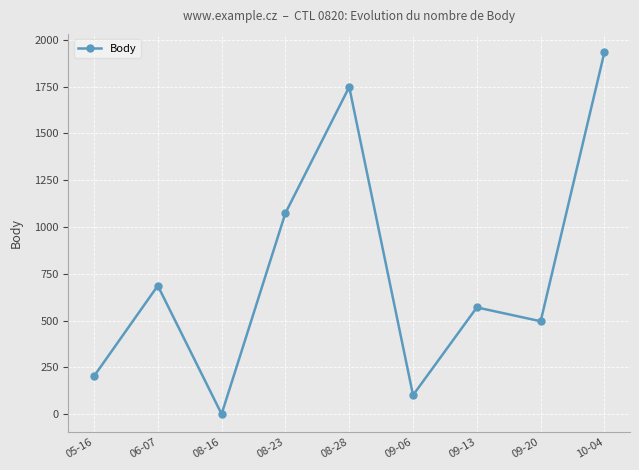

What is the greatest value displayed?

1935